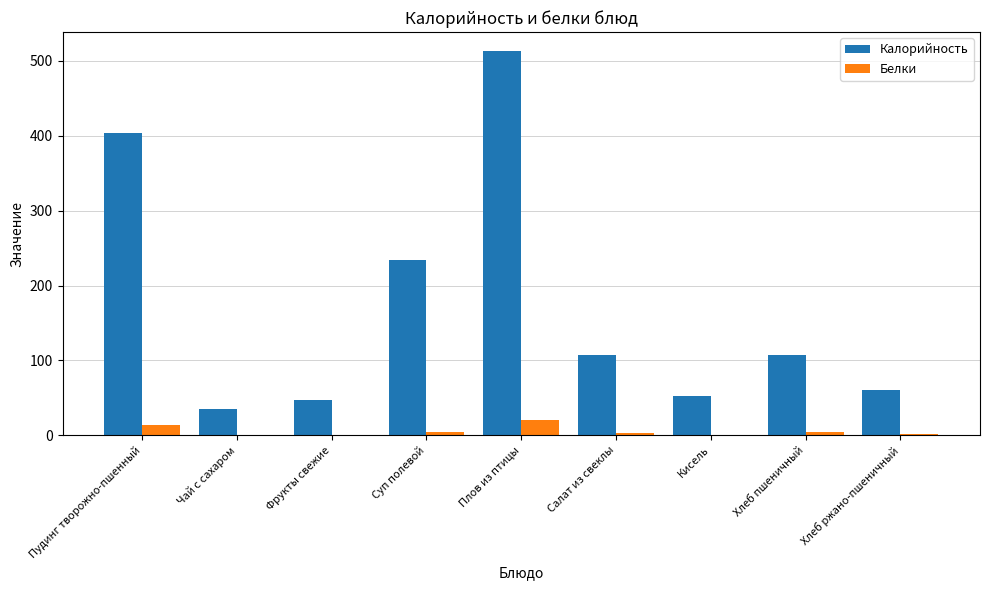

What are all the series names shown in the legend?

Калорийность, Белки